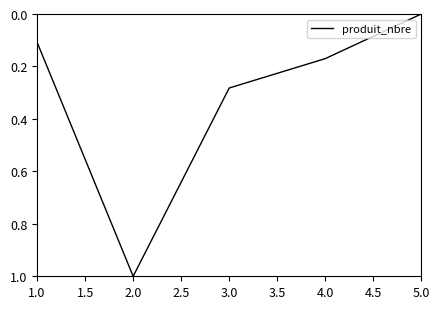

Where is the first local maximum?

2.0